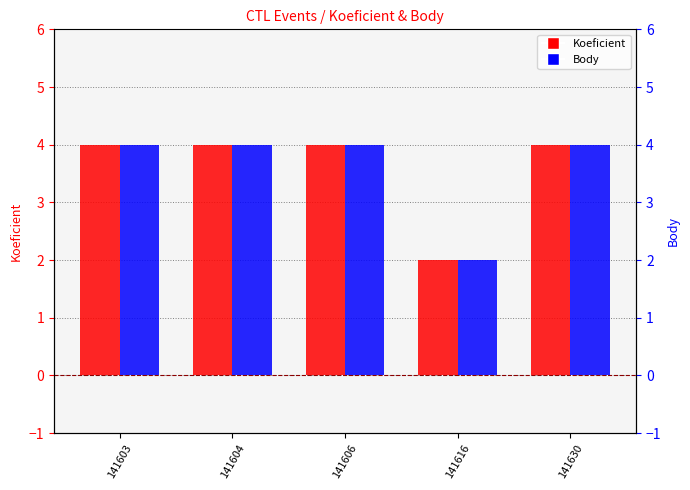

Which series has the largest range (max minus min)?

Koeficient